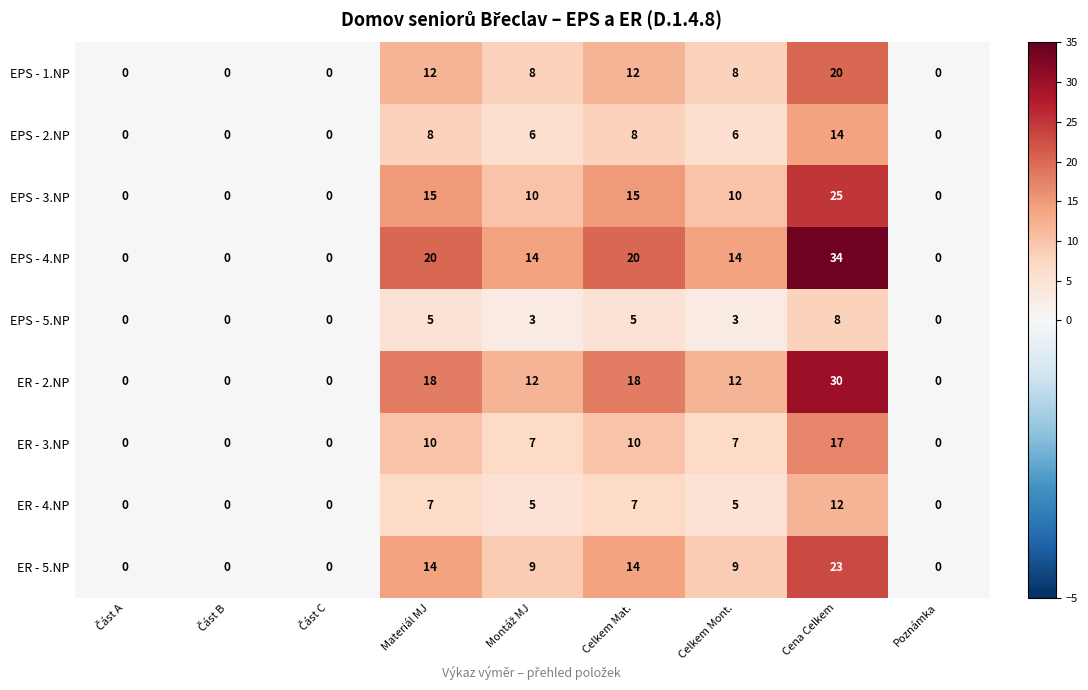

What is the sum of all EPS - 2.NP values?

42